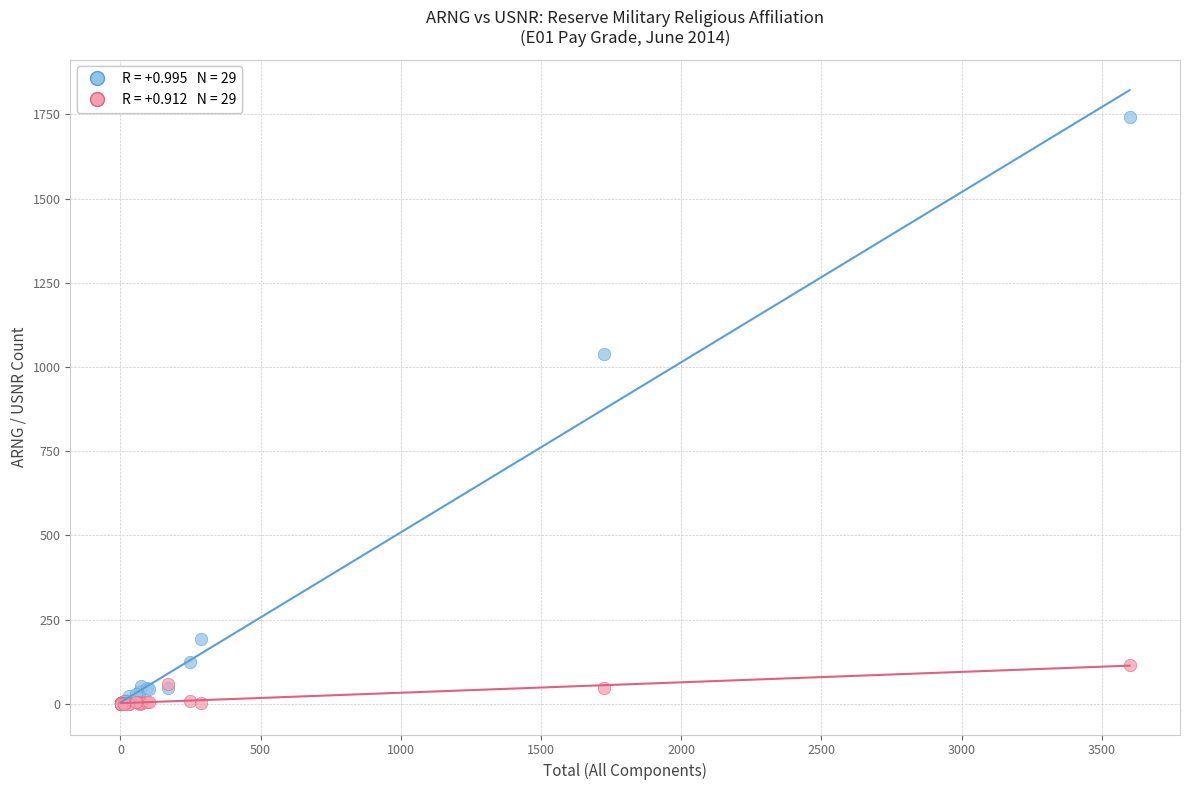

Across all series, what Y value is closest to 871?

1040